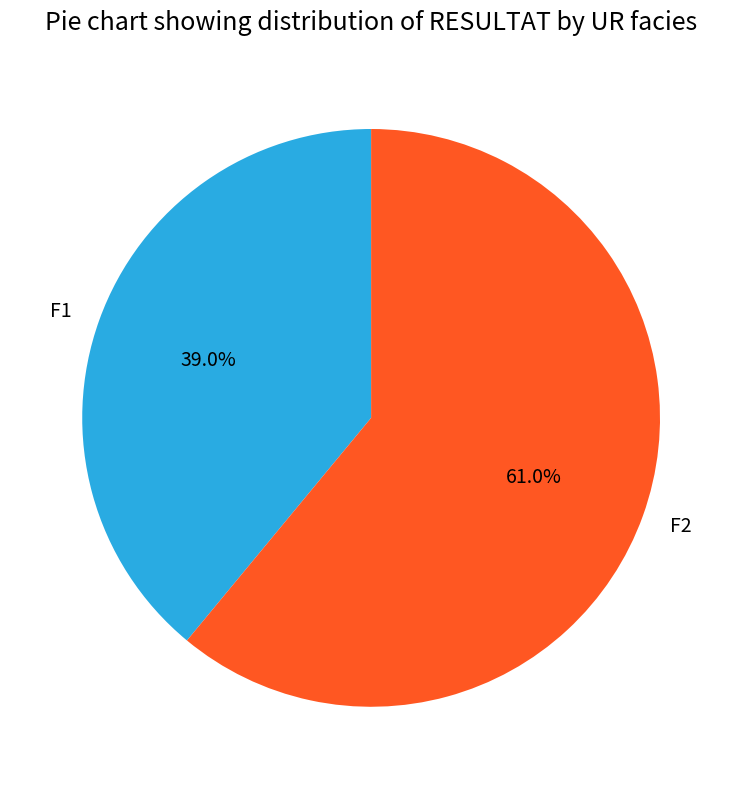

To the nearest percent, what is the difference between the largest and smallest slice percentages?

22%